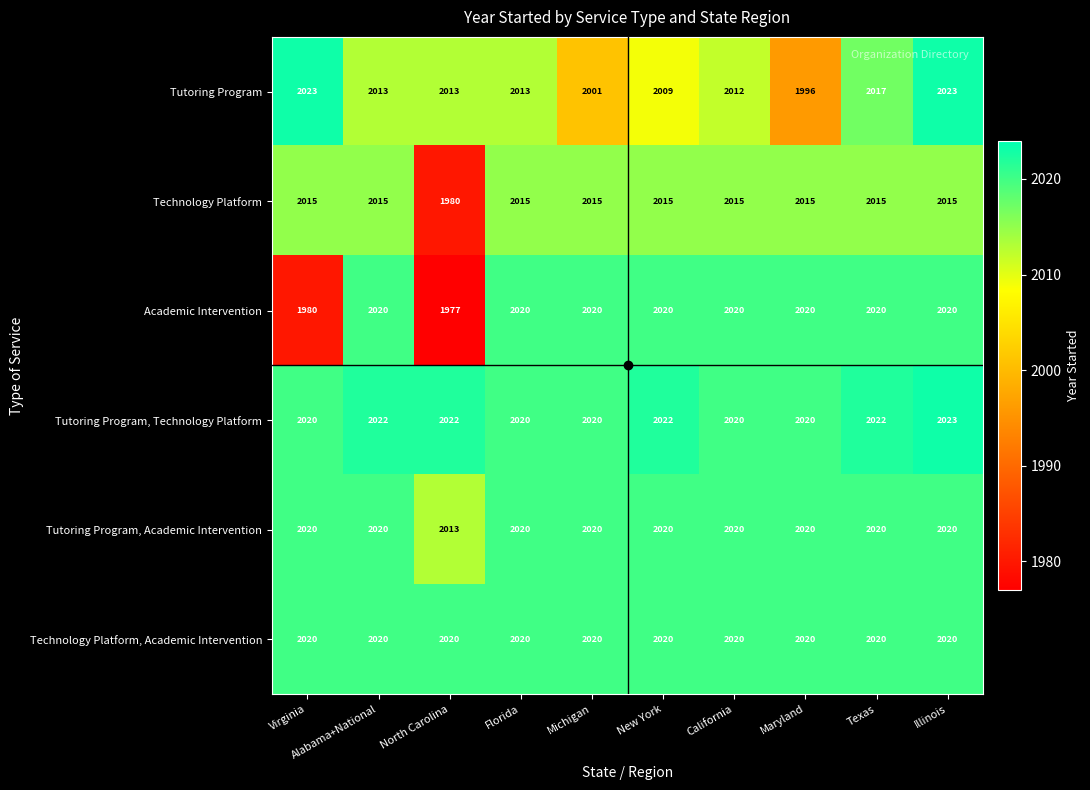

At which label does Tutoring Program reach its minimum?

Maryland